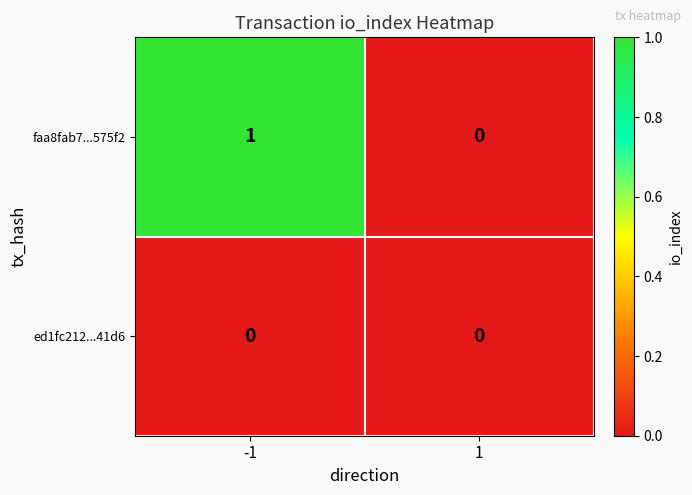

List the series in order of their peak value, lowest first.

ed1fc212...41d6, faa8fab7...575f2